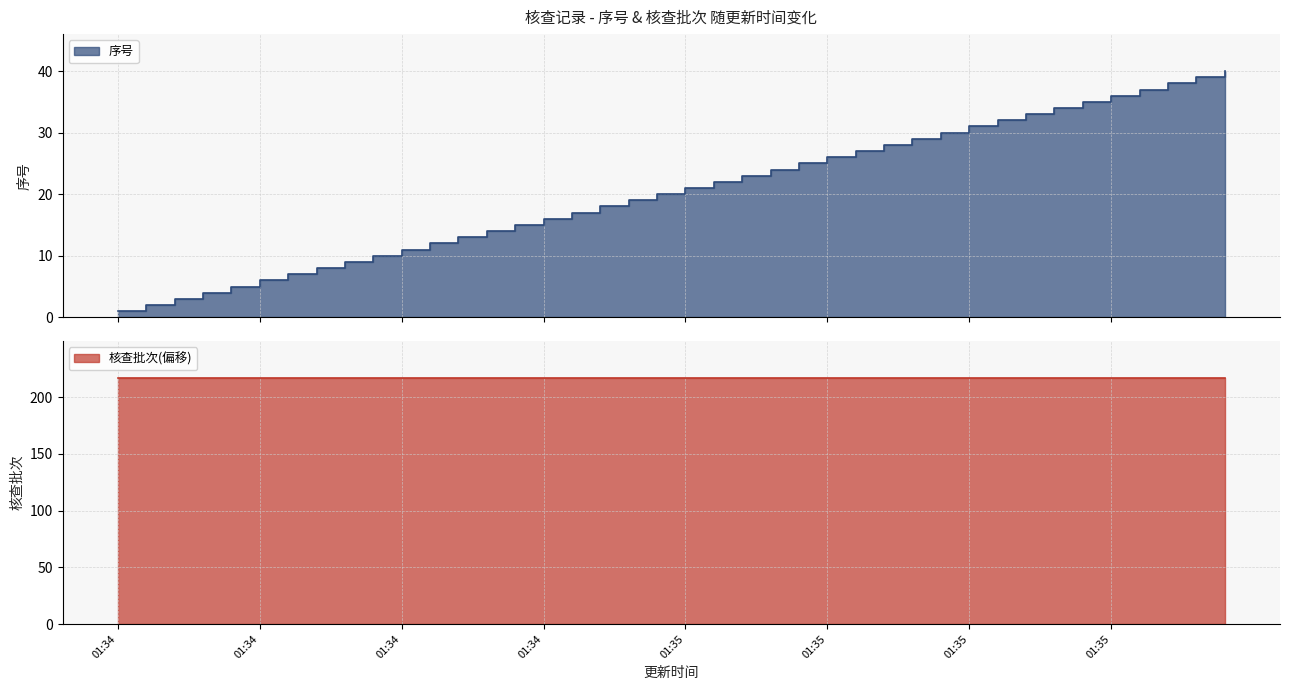

Count the number of values greater than 21.

19